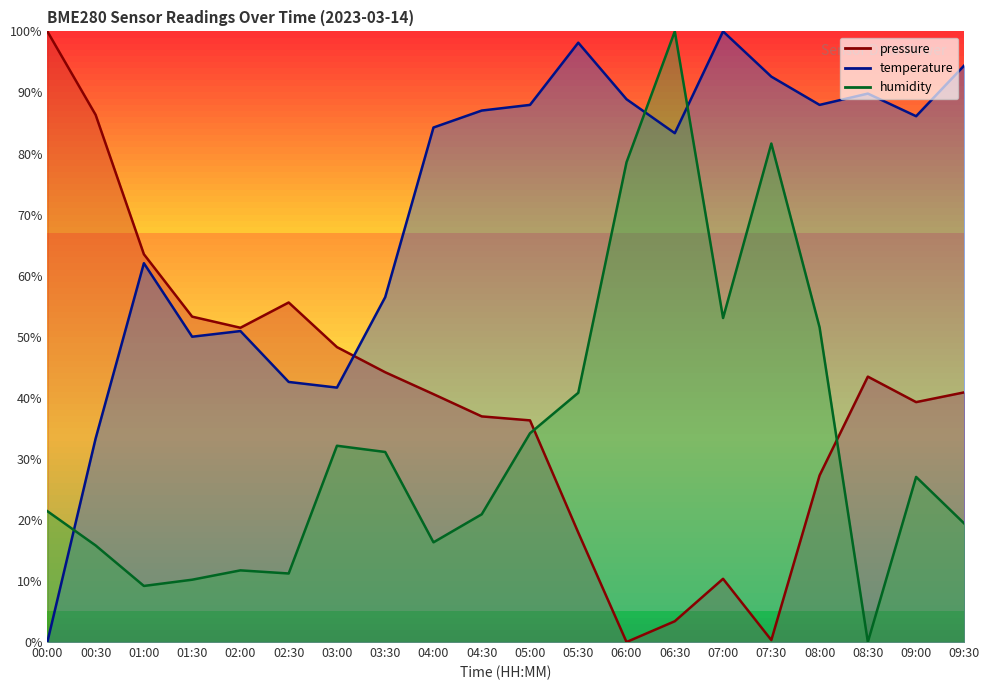

What are all the series names shown in the legend?

pressure, temperature, humidity